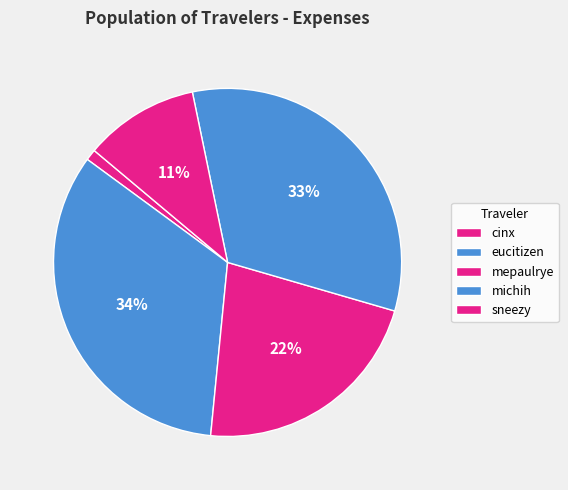

What percentage is the eucitizen slice, to the nearest percent?

34%